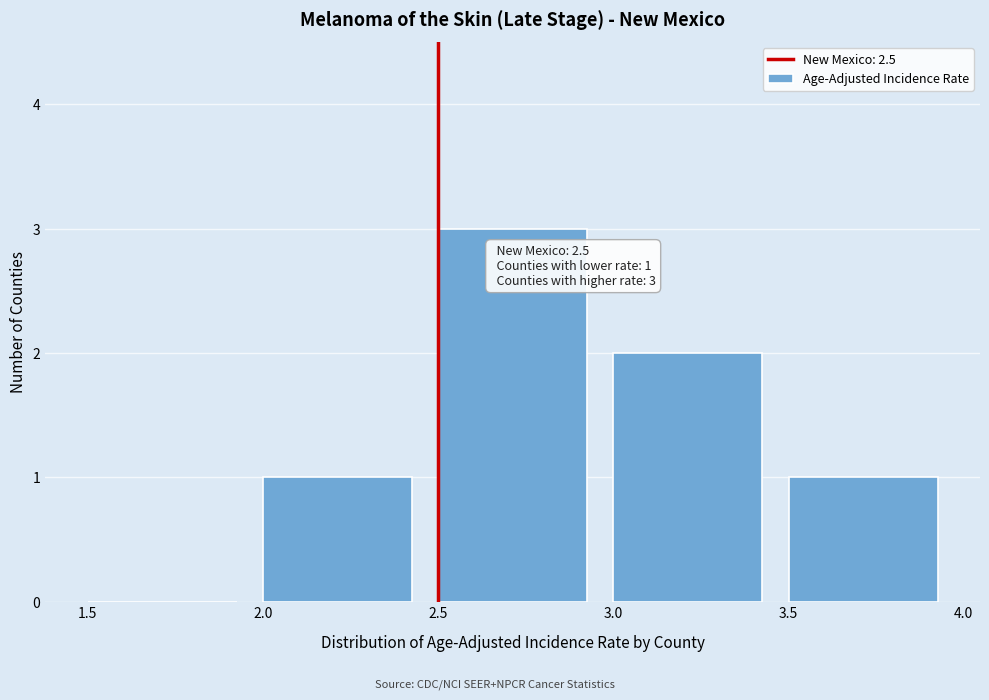

Over which range of the x-axis is the bar tallest?

2.5 to 3.0